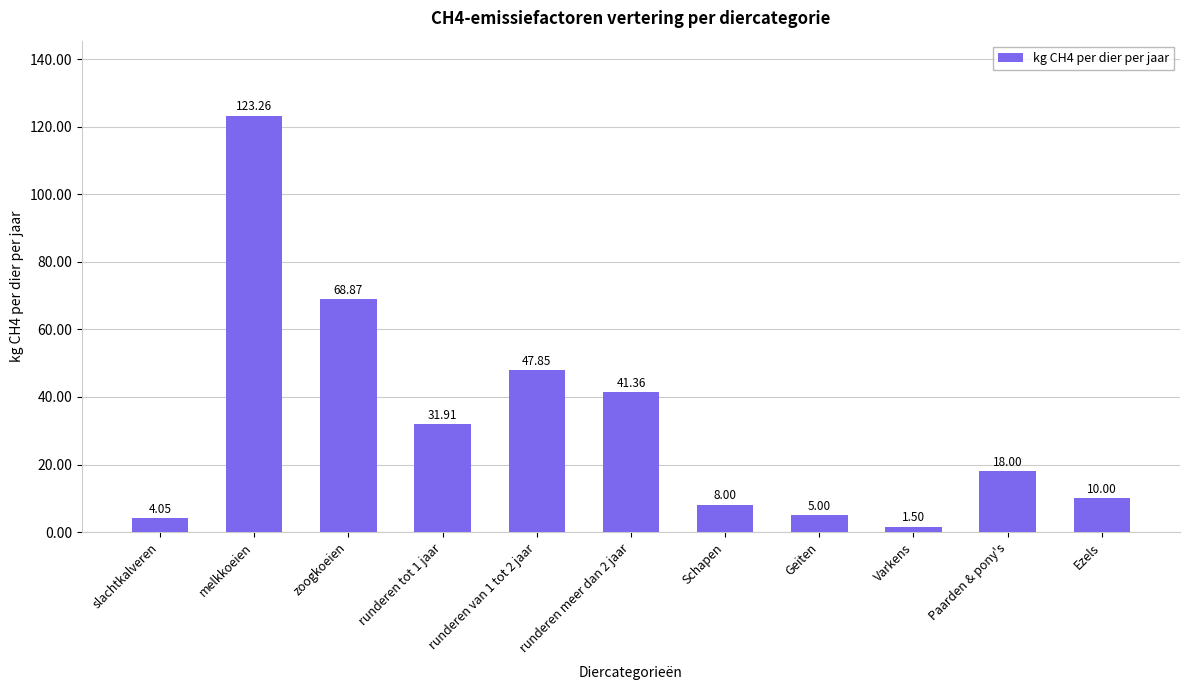

Which has a higher value, melkkoeien or zoogkoeien?

melkkoeien